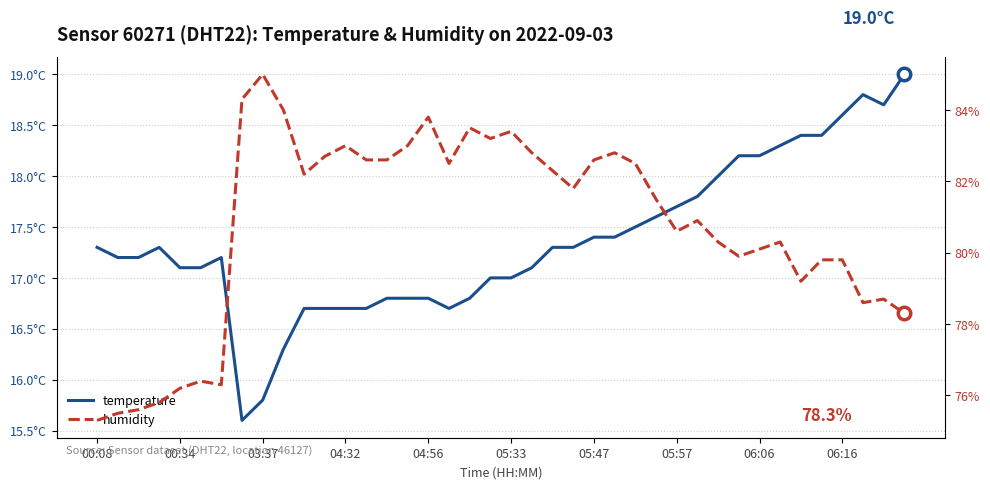

At 04:32, list the series in order from smallest to largest.

temperature, humidity